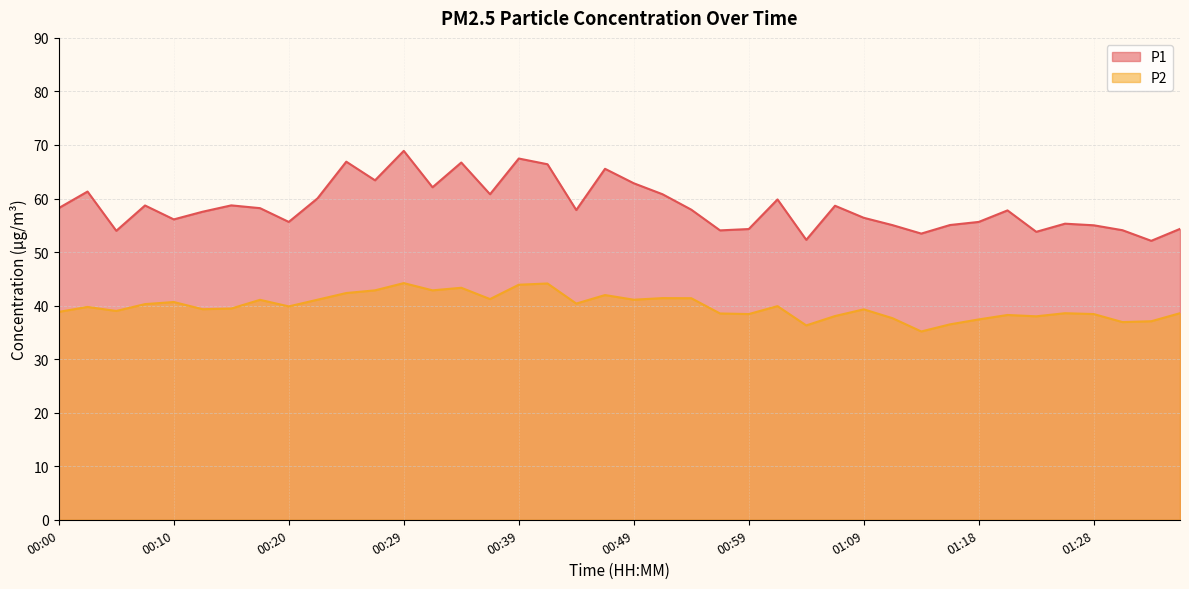

What is the label of the 14th point from the left?

00:32